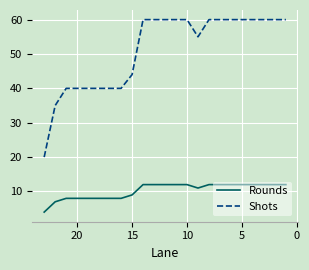

What is the difference between the maximum and second lowest values in the Rounds series?

5